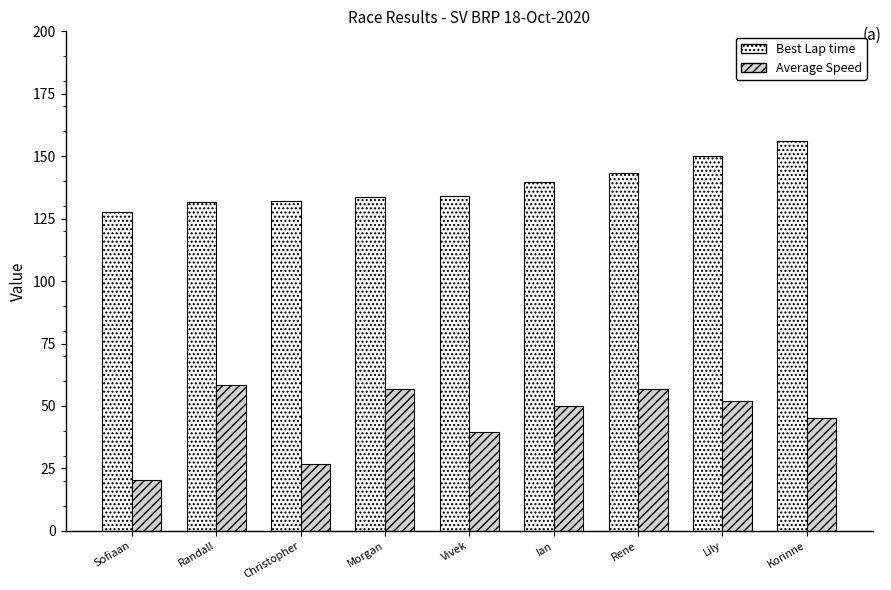

What is the label of the 1st bar from the left?

Sofiaan